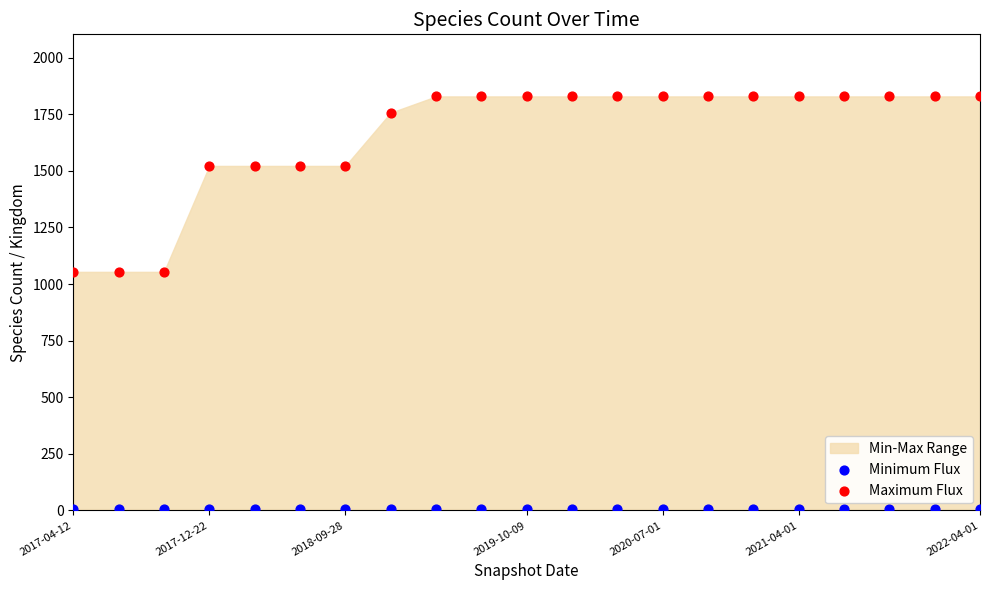

Which series contains the lowest Y value?

Minimum Flux